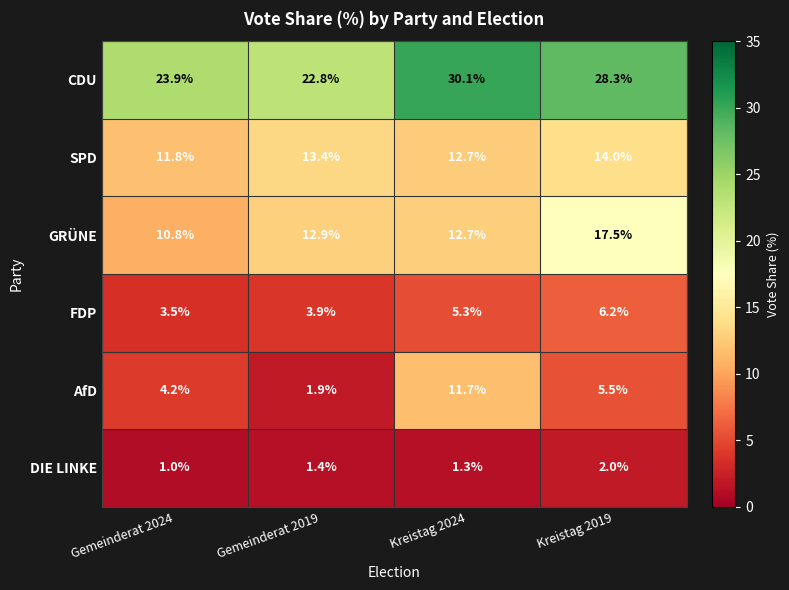

True or false: GRÜNE has a value of 30.4 at Kreistag 2019.

False